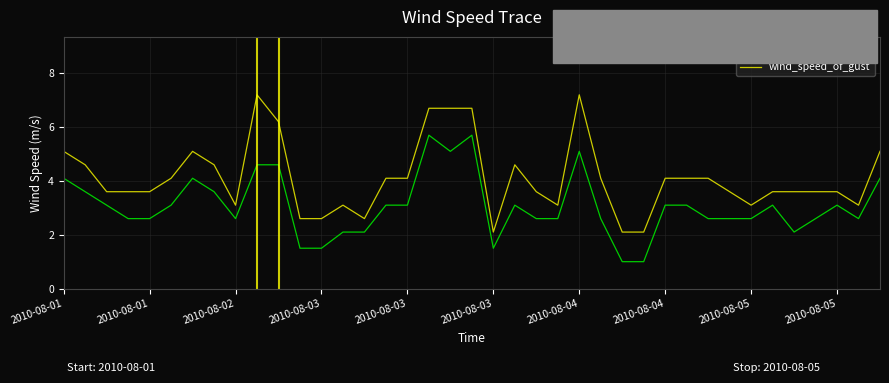

What is the minimum value shown in the chart?

1.0